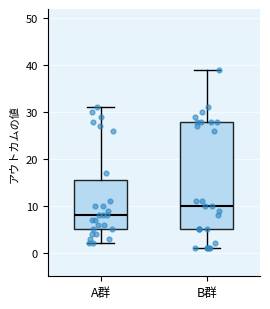

Reading left to right, read every box against the y-axis: the position of its median line, the range the box covers, and the ends of its whiskers. The values are not printed on the chart, so give them approximately, as read against the axis.

A群: median 8, box 5 to 16, whiskers 2 to 31
B群: median 10, box 5 to 28, whiskers 1 to 39